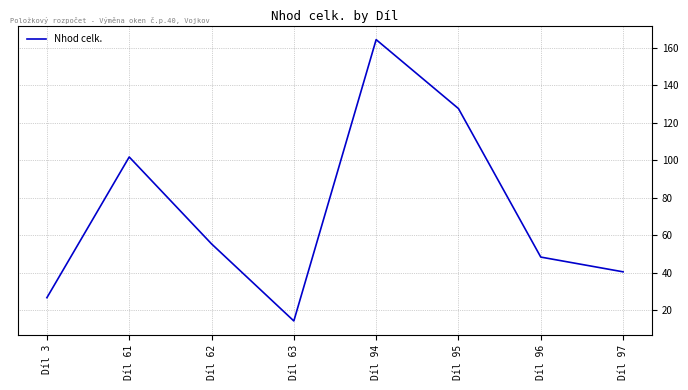

Reading left to right, extract all data points from this chart.

26.6	101.7	55.3	14.2	164.3	127.5	48.3	40.4